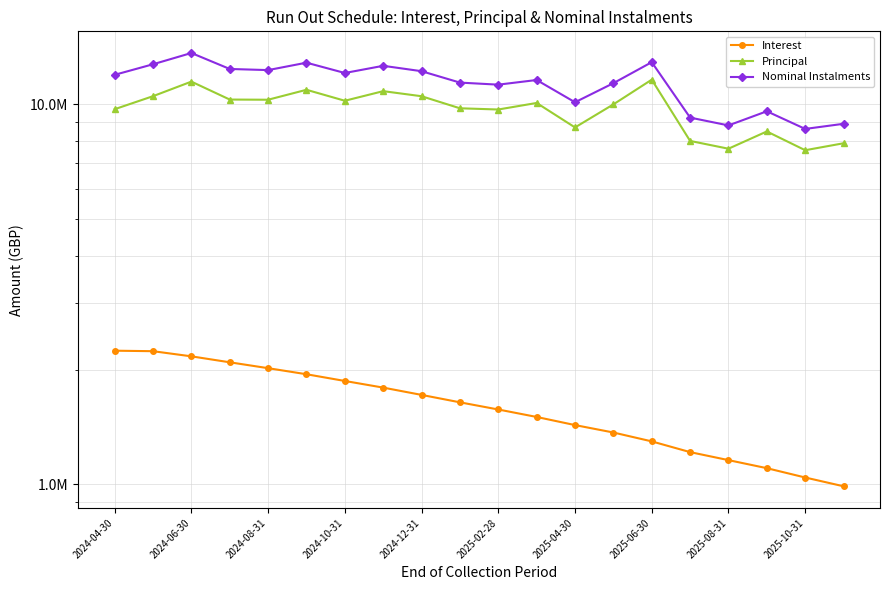

What is the difference between the highest and lowest values at 2025-06-30?

11612177.6